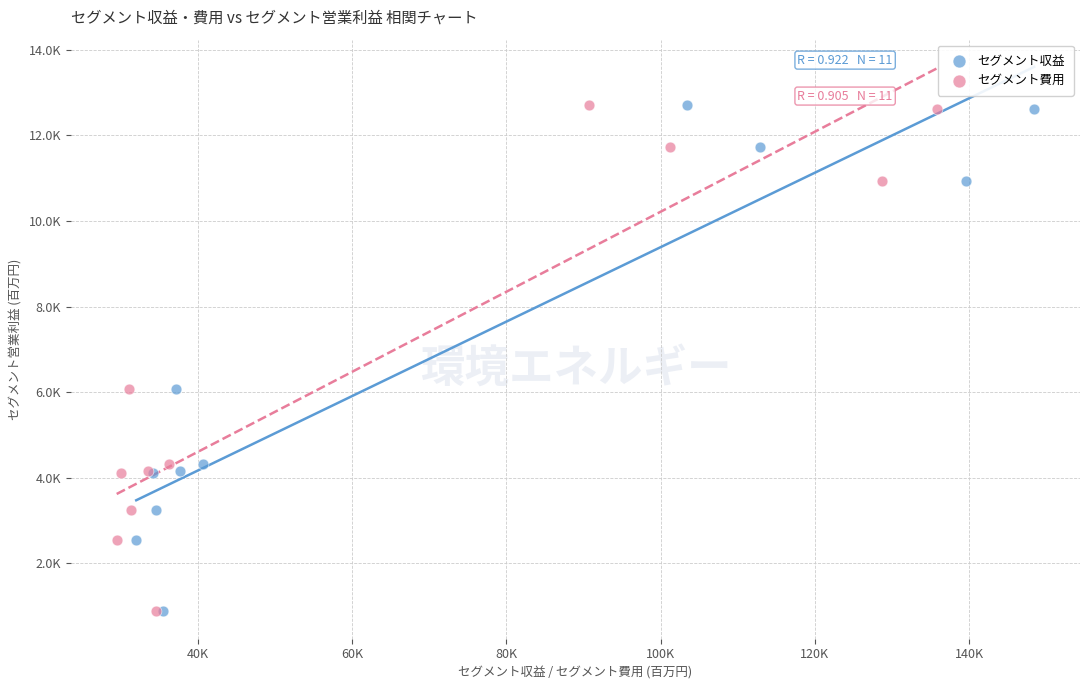

What are all the series names shown in the legend?

セグメント収益, セグメント費用